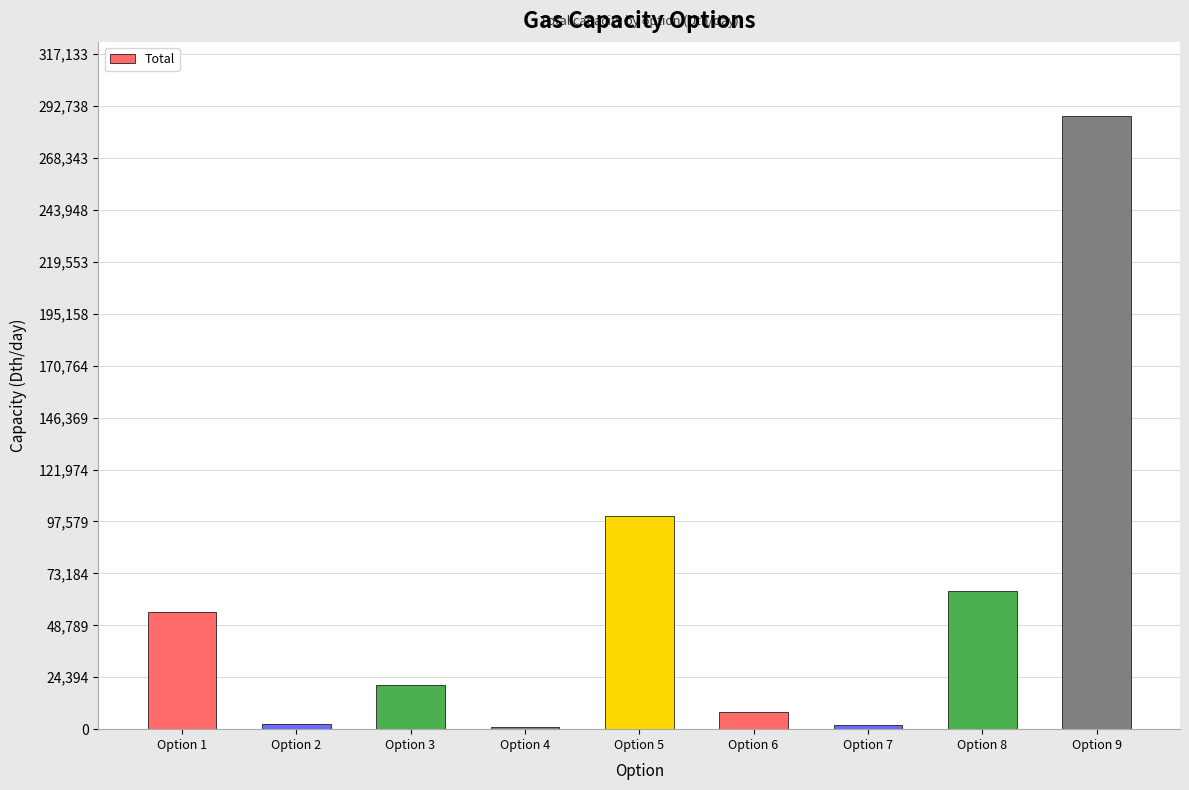

Between Option 3 and Option 1, which is larger?

Option 1